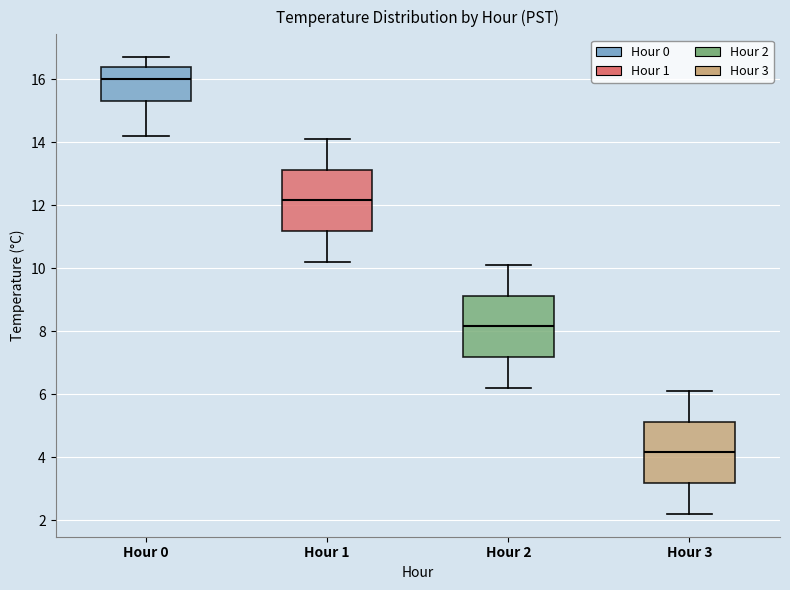

Reading left to right, transcribe this box plot: for each box, give where its median line is, the range the box spans, and where its two whiskers end, as read against the y-axis. The values are not printed on the chart, so give them approximately, as read against the axis.

Hour 0: median 16.0, box 15.4 to 16.4, whiskers 14.2 to 16.8
Hour 1: median 12.2, box 11.2 to 13.2, whiskers 10.2 to 14.2
Hour 2: median 8.2, box 7.2 to 9.2, whiskers 6.2 to 10.2
Hour 3: median 4.2, box 3.2 to 5.2, whiskers 2.2 to 6.2